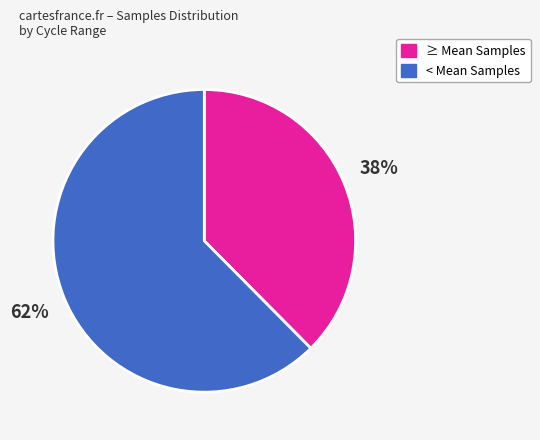

Is there a majority slice in this chart?

Yes